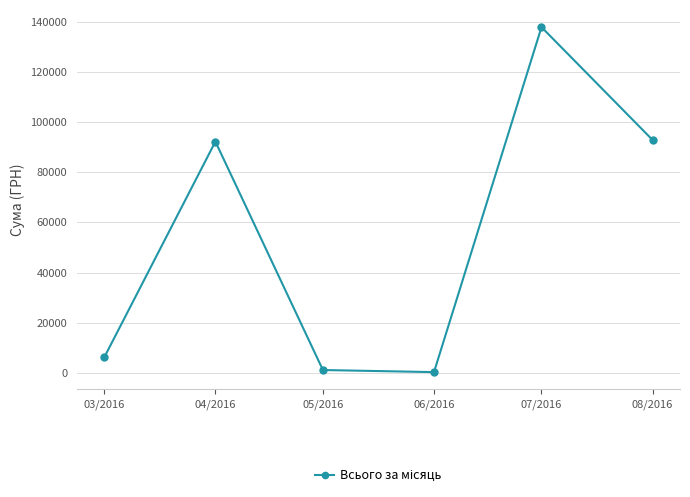

Reading left to right, extract all data points from this chart.

6218.4	92212.2	1134.2	300.0	137843.0	92856.7